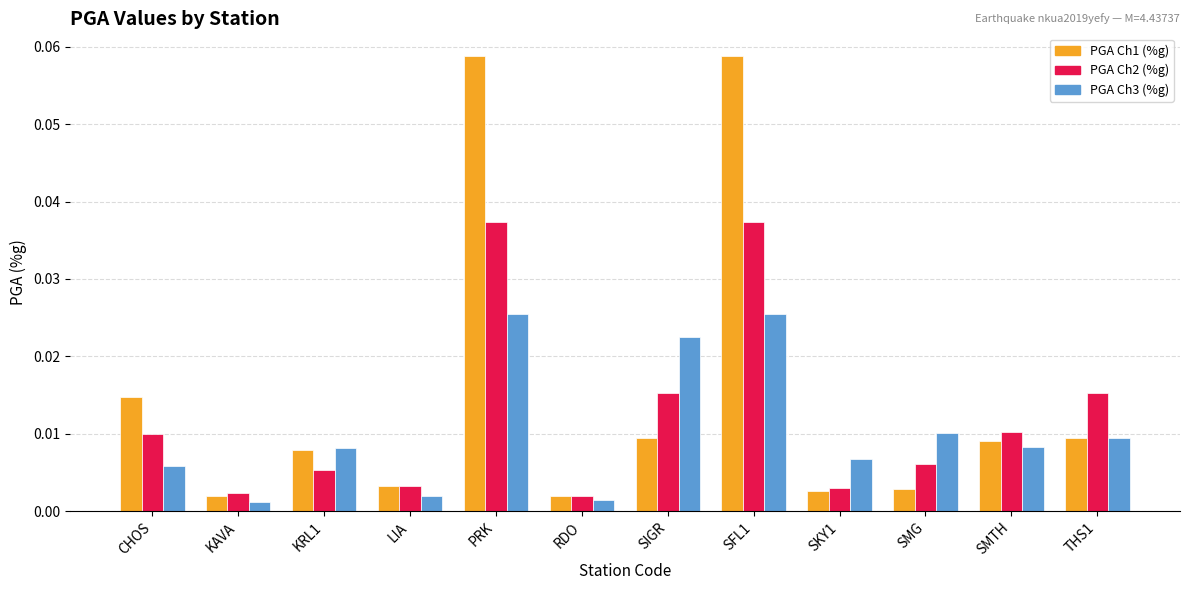

What is the label of the 1st bar from the left?

CHOS